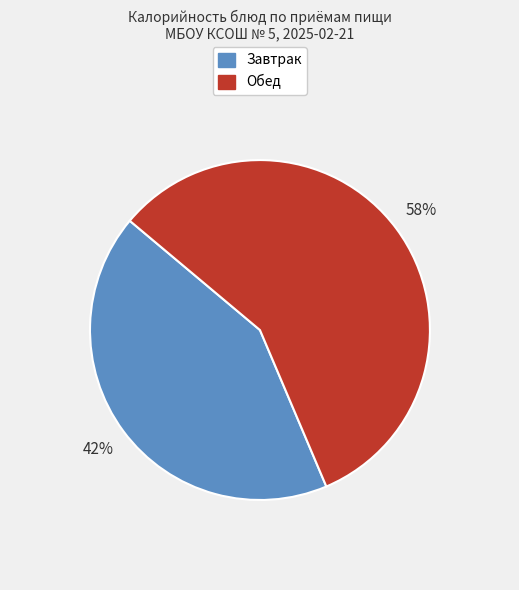

Is there a majority slice in this chart?

Yes